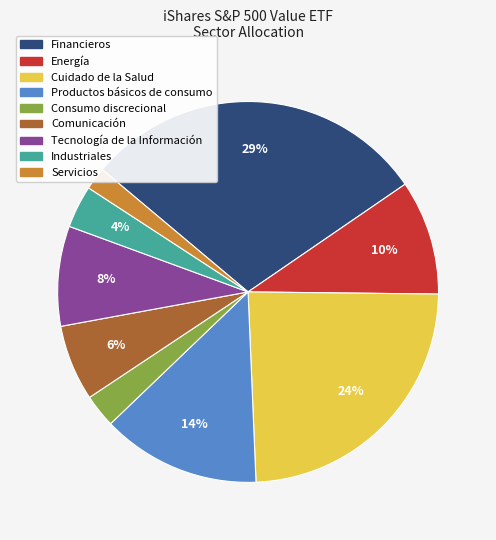

To the nearest percent, what percentage of the pie is Energía?

10%